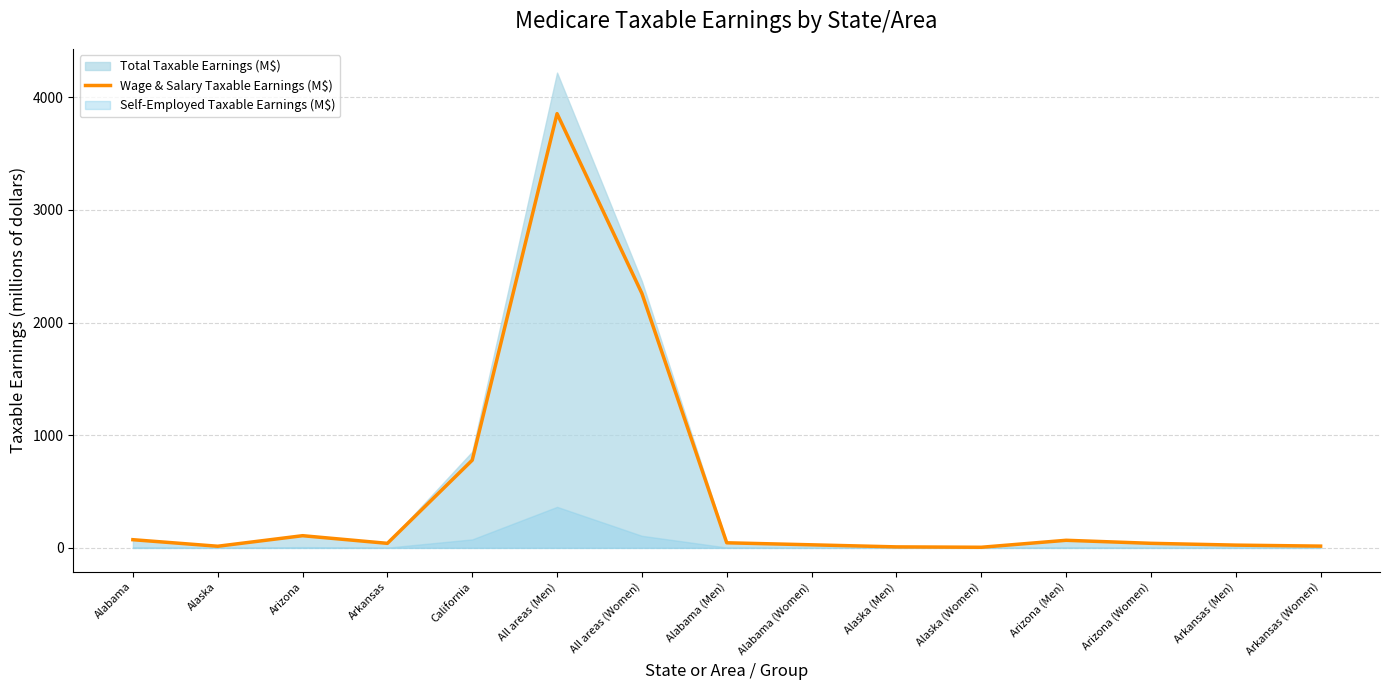

What is the value of the 13th point from the left?

40.8